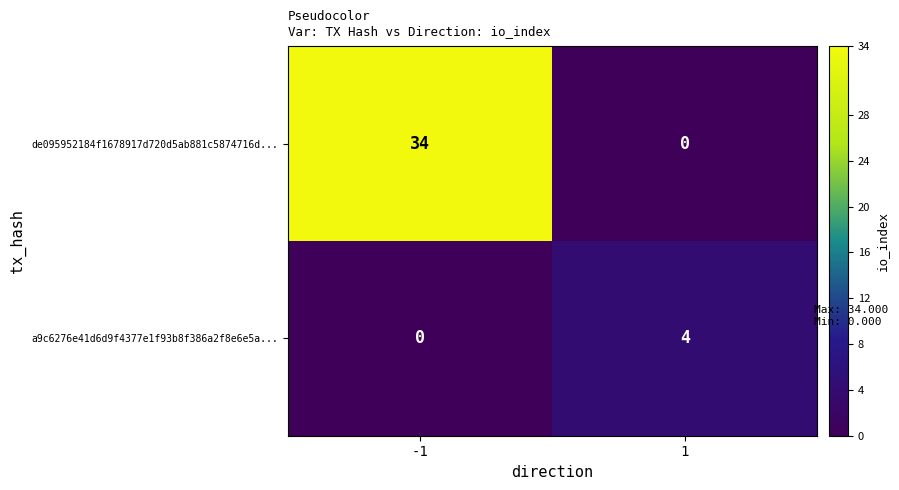

Reading left to right, list all the values displayed in this chart.

de095952184f1678917d720d5ab881c5874716d...: -1=34	1=0
a9c6276e41d6d9f4377e1f93b8f386a2f8e6e5a...: -1=0	1=4